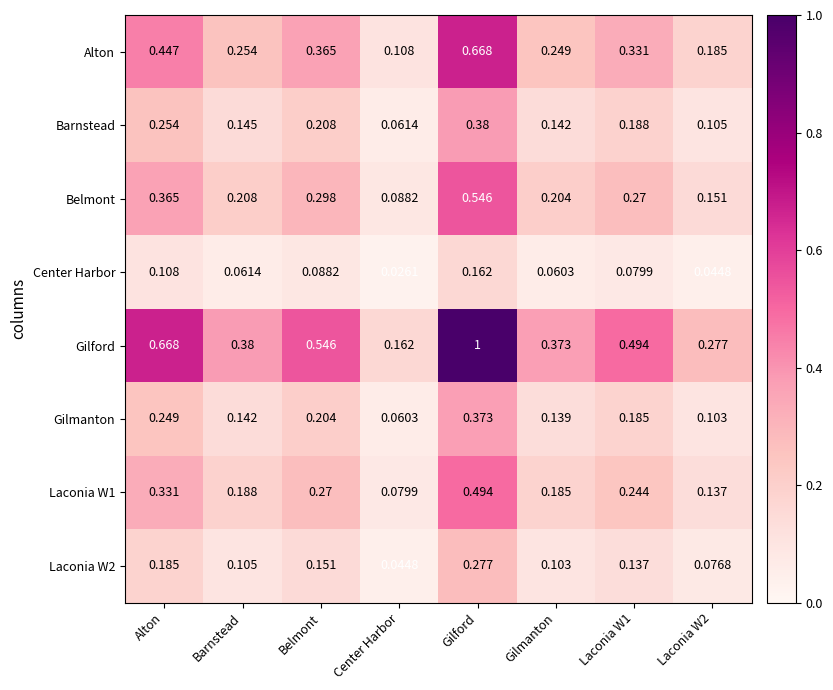

What is the total value across all series at Barnstead?

1.5